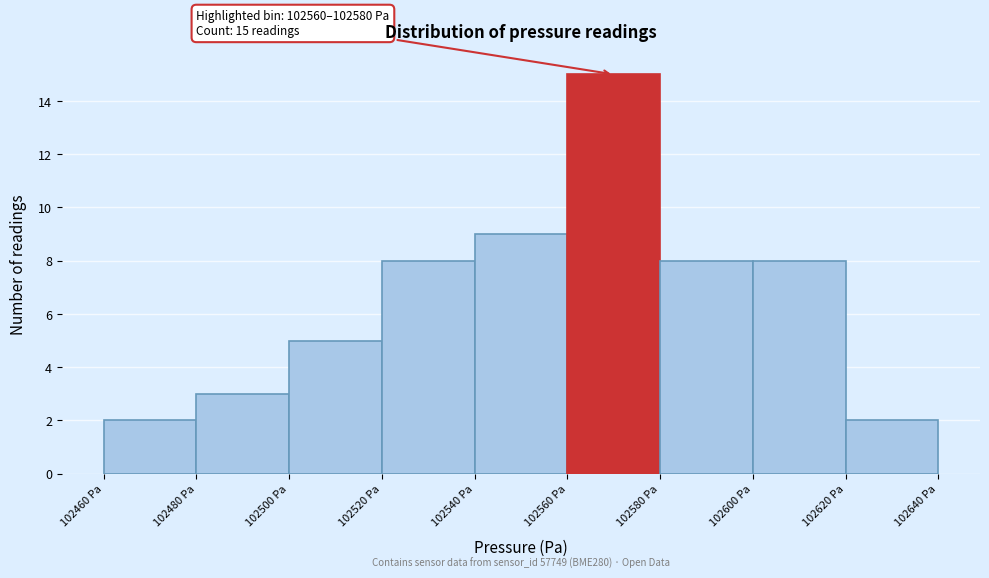

Over which range of the x-axis is the bar tallest?

102560 to 102580